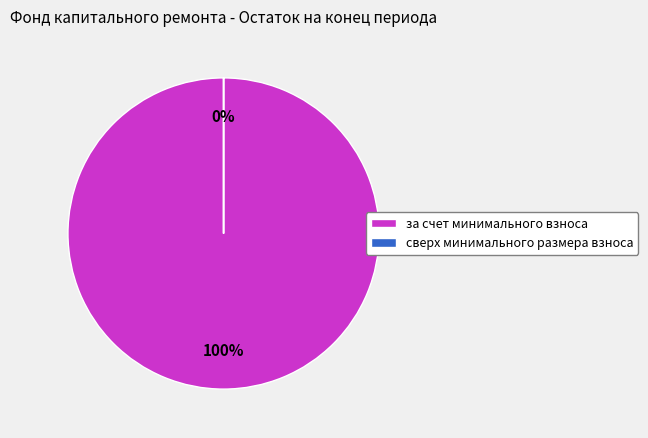

Which slice is the largest?

за счет минимального взноса